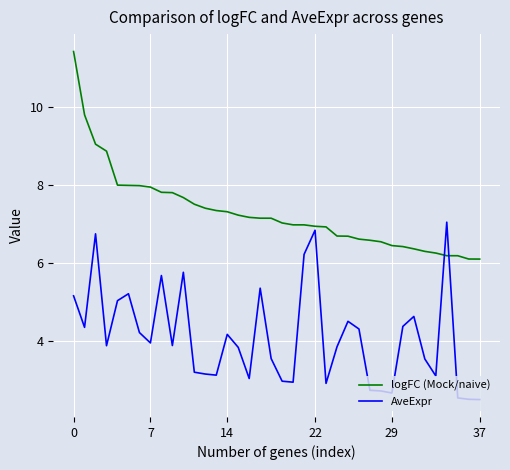

What is the minimum value for logFC (Mock/naive)?

6.1